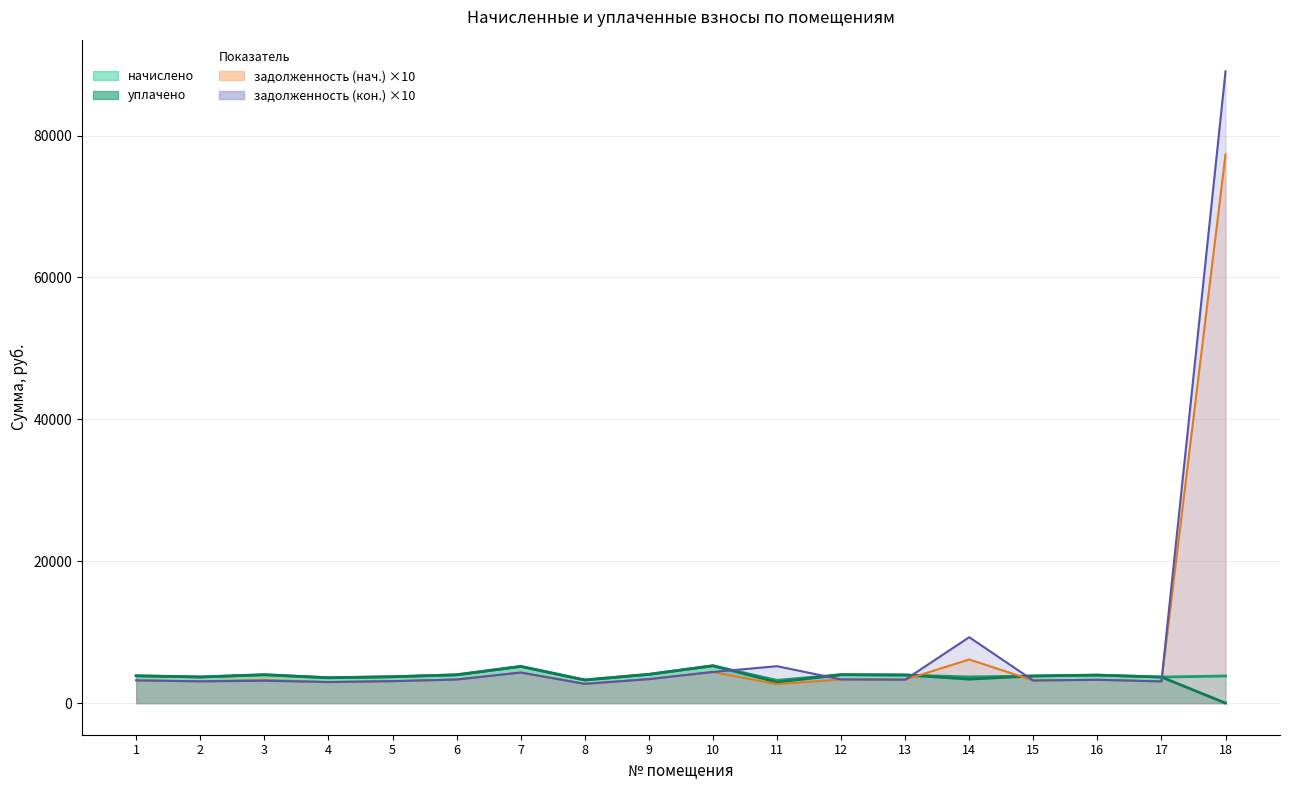

What is the minimum value for задолженность (кон.)?

2718.6